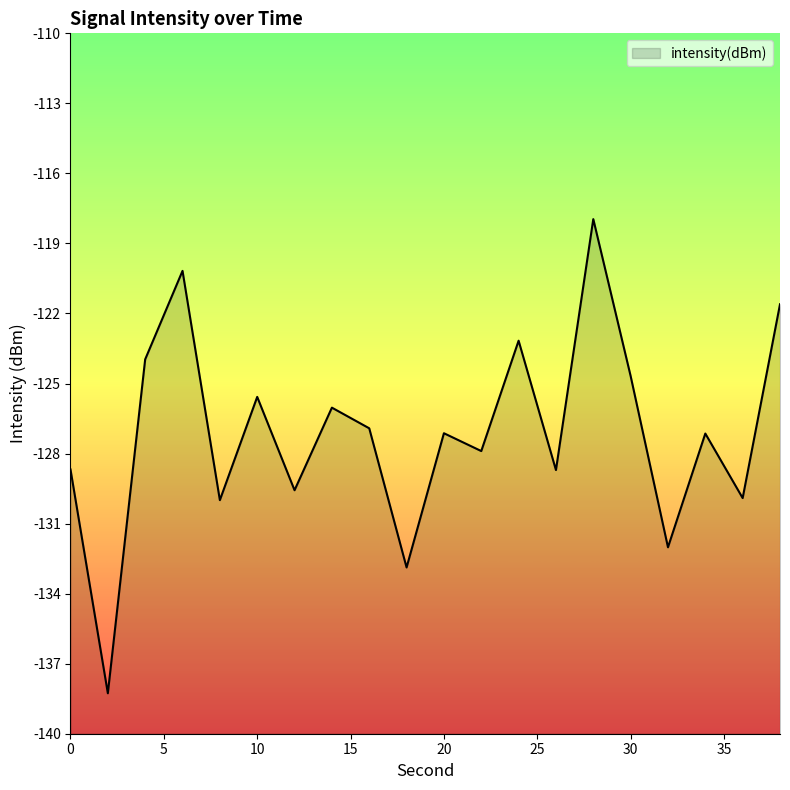

Reading left to right, transcribe all the data shown in this chart.

-128.7	-138.3	-124.0	-120.2	-130.0	-125.6	-129.6	-126.0	-126.9	-132.9	-127.1	-127.9	-123.2	-128.7	-118.0	-124.7	-132.0	-127.1	-129.9	-121.6